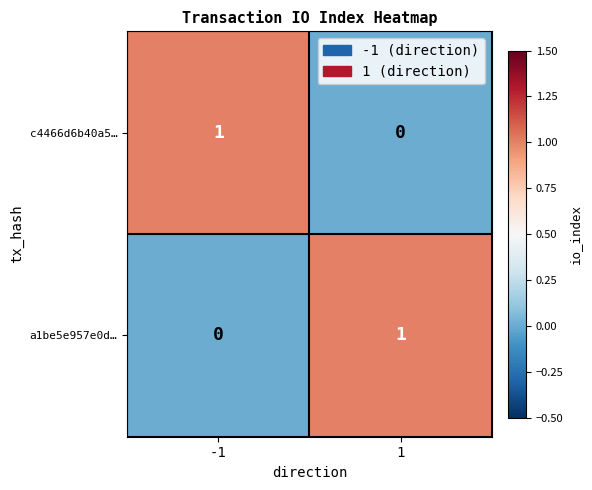

The value of a1be5e957e0d… at -1 is 0. True or false?

True